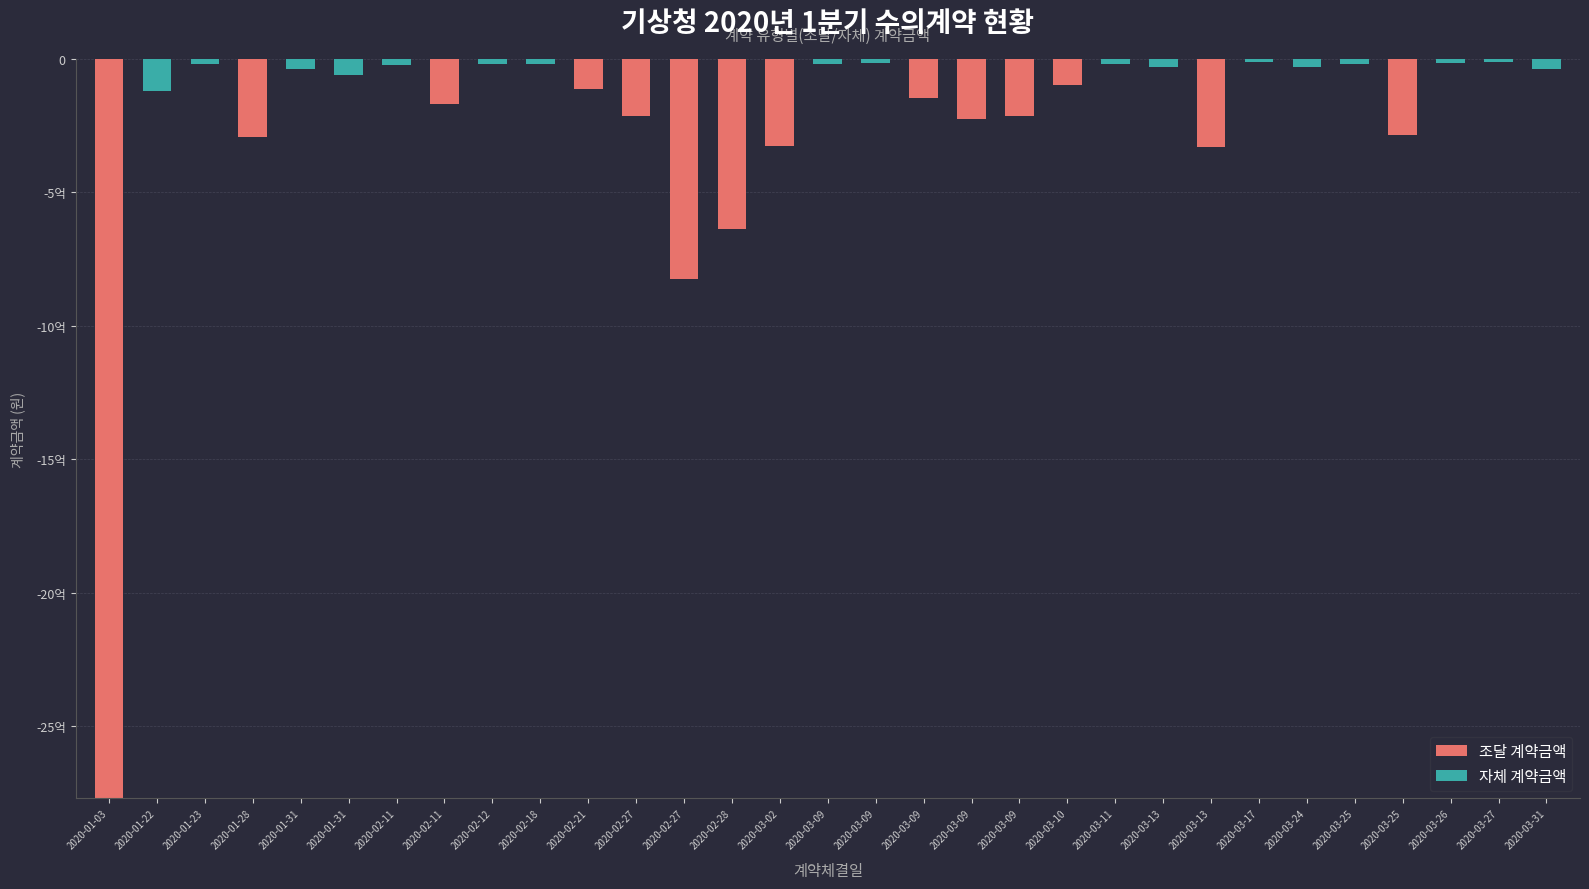

What is the label of the 23rd bar from the left?

2020-03-13